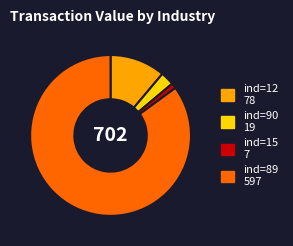

Is there a majority slice in this chart?

Yes